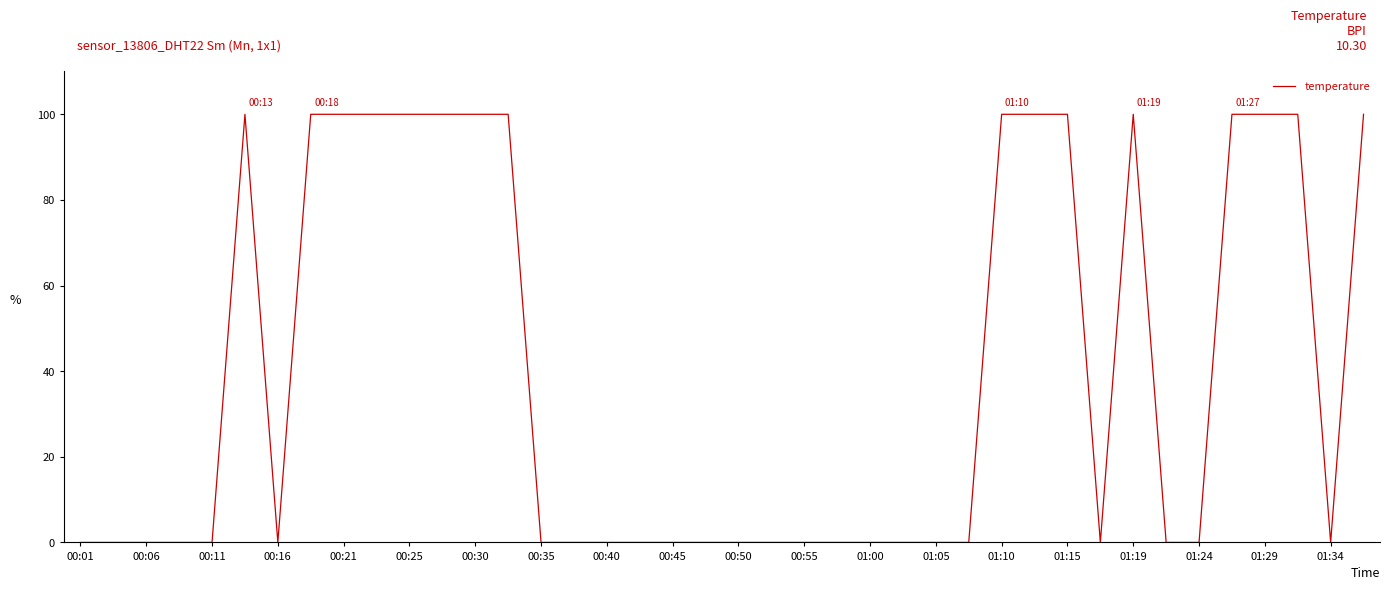

What is the greatest value displayed?

100